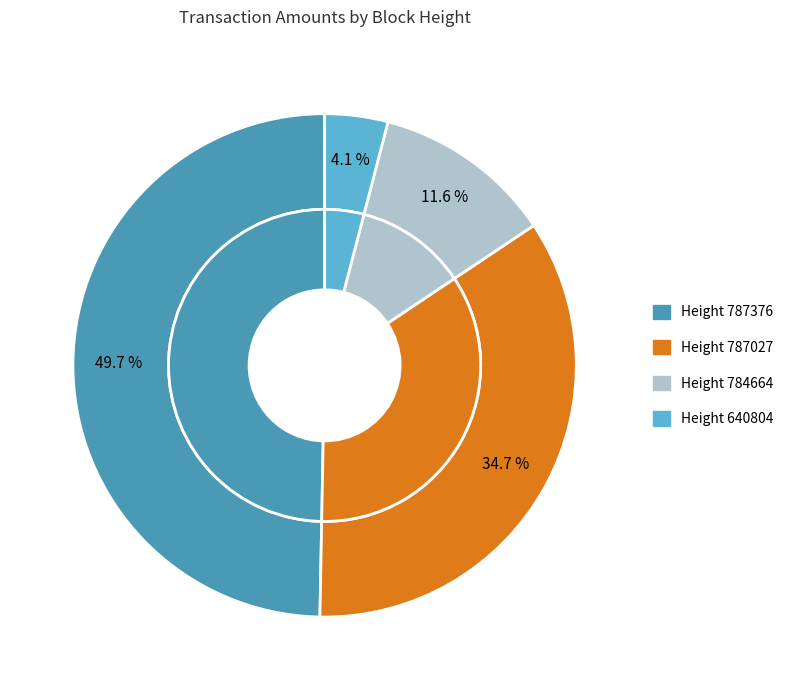

Is it true that 640804 is 1% of the pie?

False